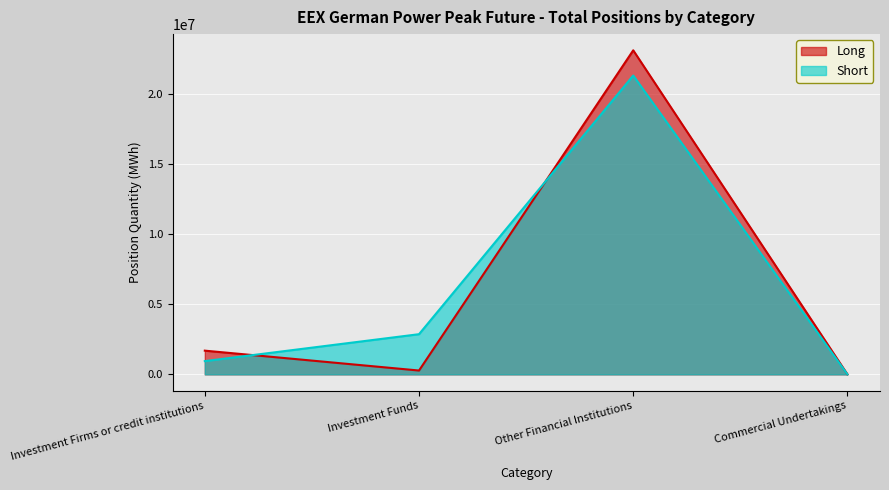

At which category does Long reach its first local valley?

Investment Funds